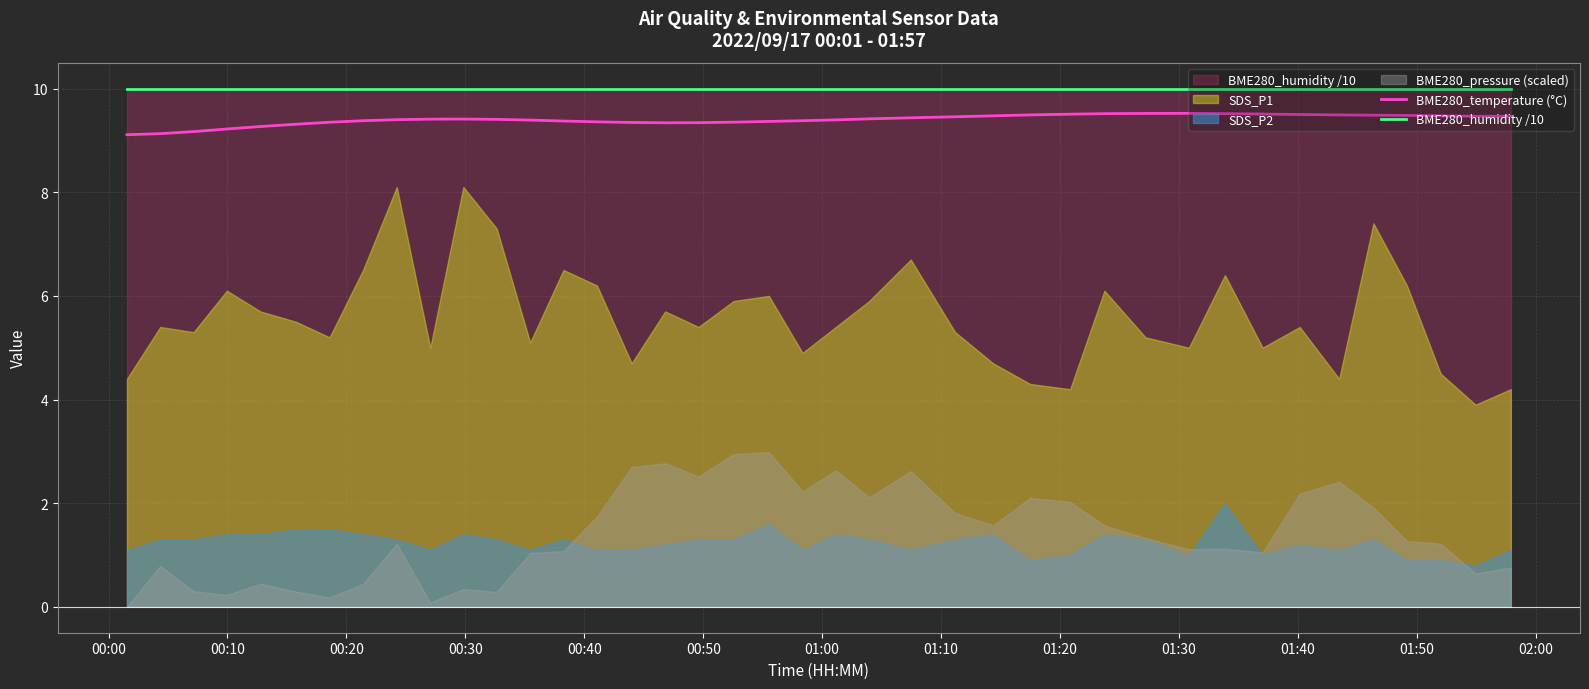

How many interior local valleys does the BME280_temperature (°C) series have?

1